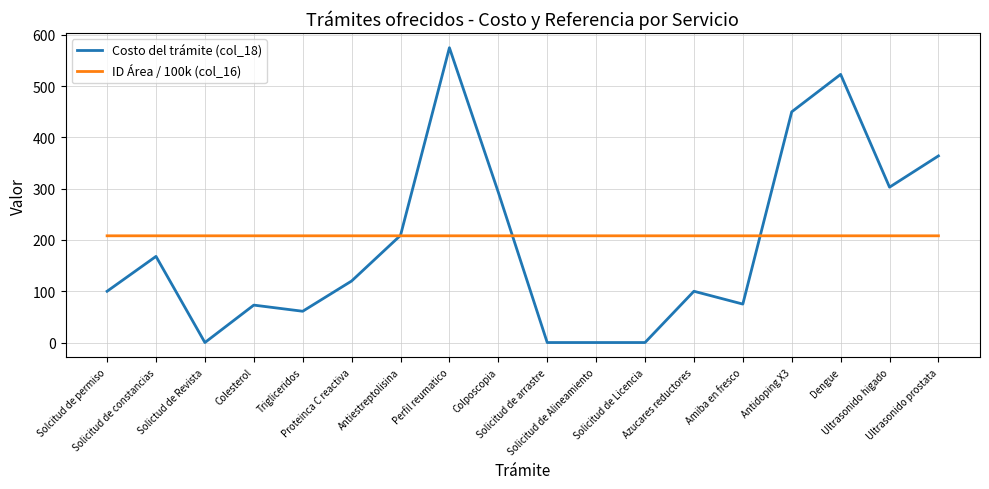

Rank the series by their maximum value, from lowest to highest.

ID Área / 100k (col_16), Costo del trámite (col_18)